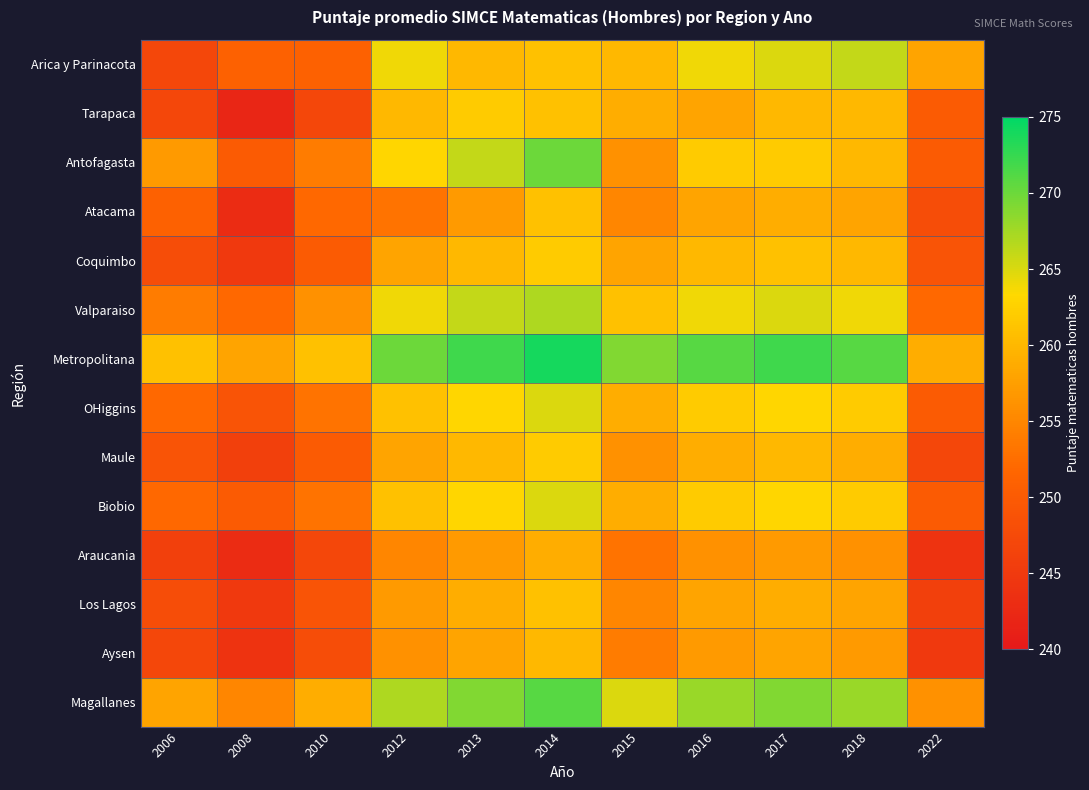

At 2018, list the series in order from smallest to largest.

Araucania, Aysen, Atacama, Los Lagos, Maule, Tarapaca, Antofagasta, Coquimbo, OHiggins, Biobio, Valparaiso, Arica y Parinacota, Magallanes, Metropolitana